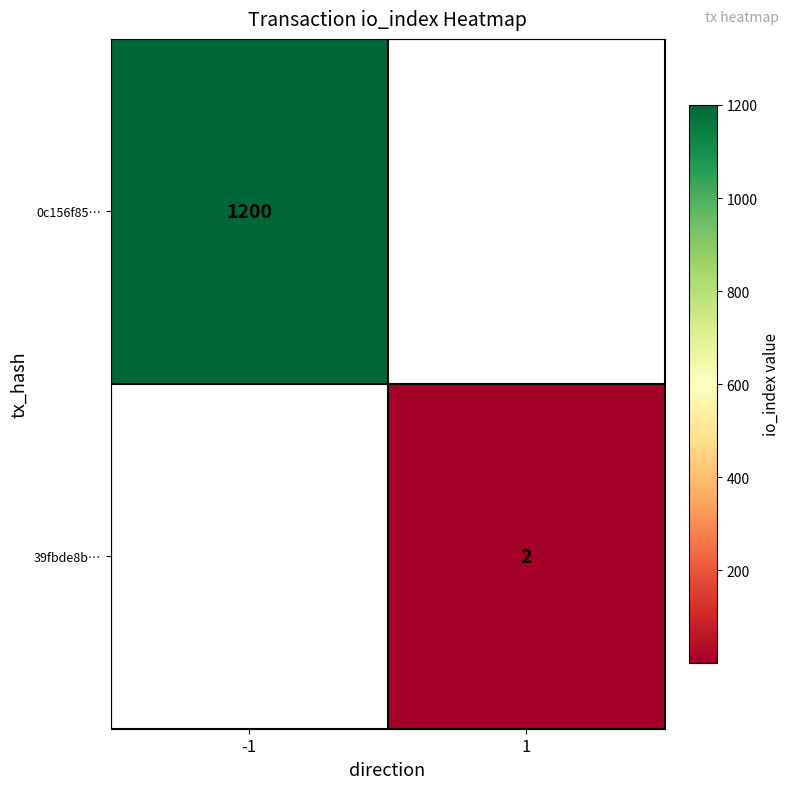

The value of 0c156f85… at -1 is 2006. True or false?

False